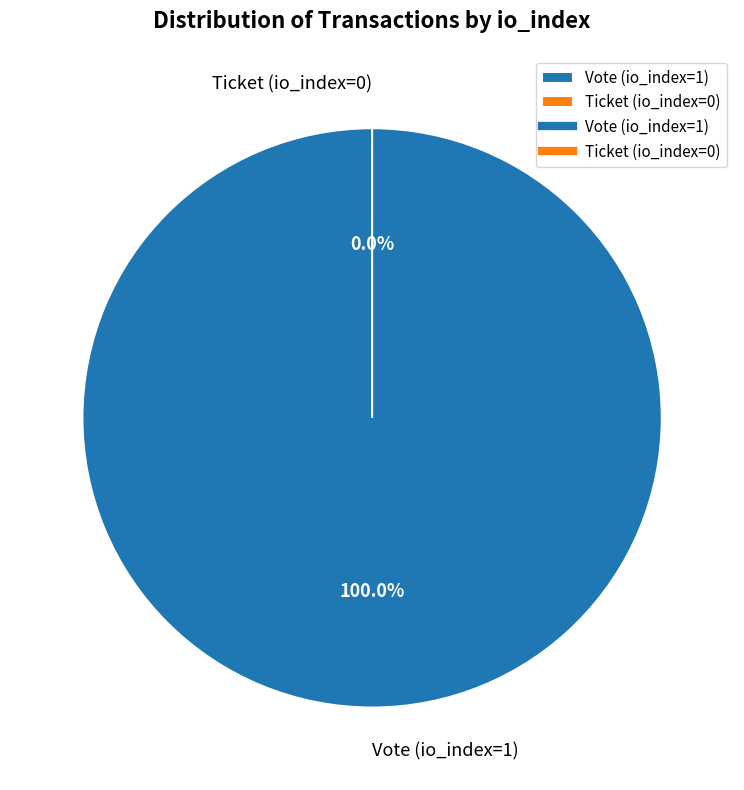

The Vote (io_index=1) slice represents 99% of the pie. True or false?

False